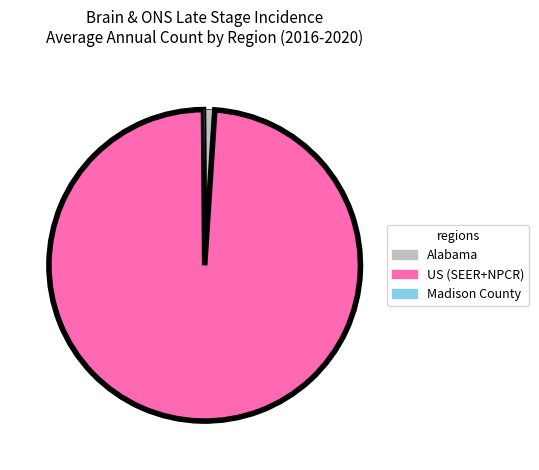

Does Alabama account for over 50% of the chart?

No